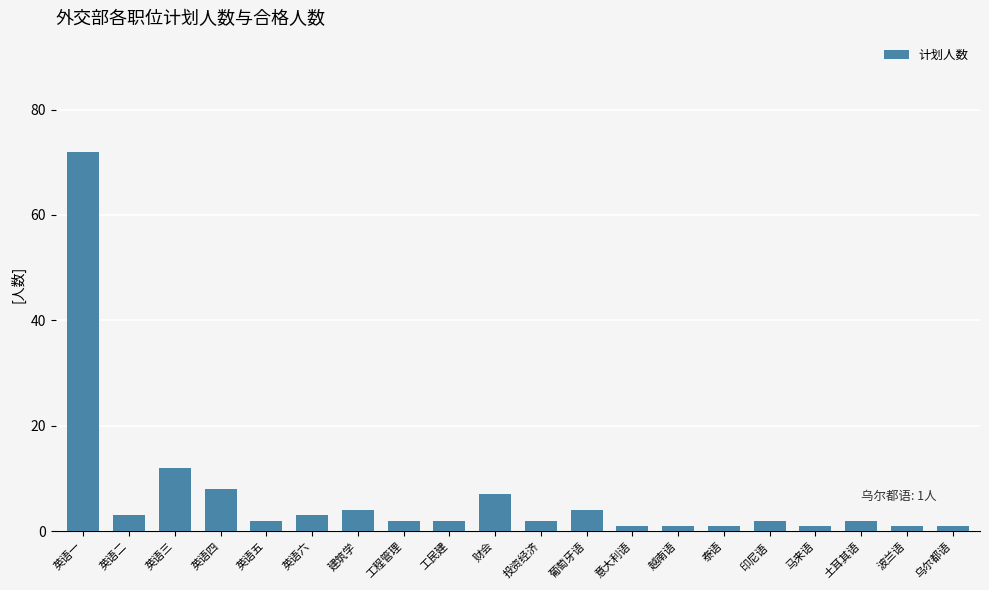

Reading left to right, transcribe all the data shown in this chart.

72	3	12	8	2	3	4	2	2	7	2	4	1	1	1	2	1	2	1	1